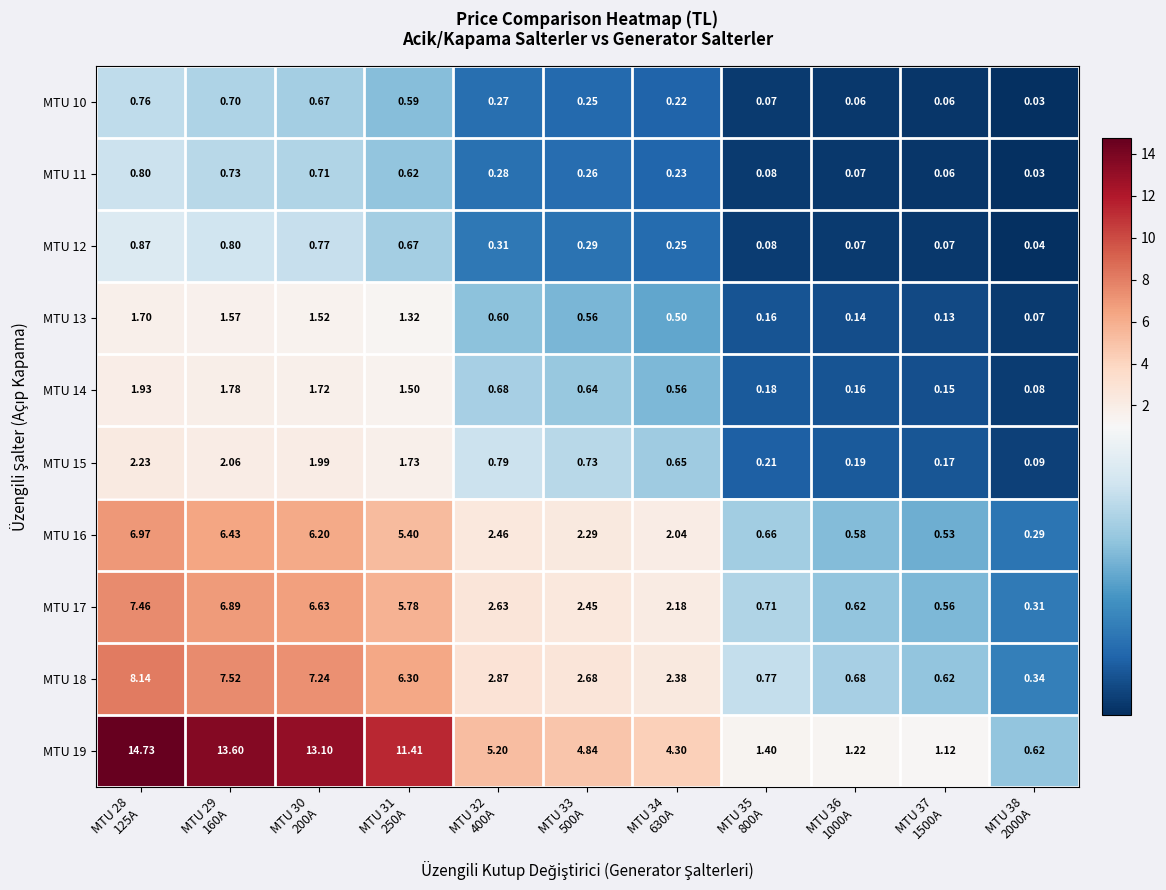

Reading left to right, extract all data points from this chart.

MTU 10: MTU 28
125A=0.8	MTU 29
160A=0.7	MTU 30
200A=0.7	MTU 31
250A=0.6	MTU 32
400A=0.3	MTU 33
500A=0.2	MTU 34
630A=0.2	MTU 35
800A=0.1	MTU 36
1000A=0.1	MTU 37
1500A=0.1	MTU 38
2000A=0.0
MTU 11: MTU 28
125A=0.8	MTU 29
160A=0.7	MTU 30
200A=0.7	MTU 31
250A=0.6	MTU 32
400A=0.3	MTU 33
500A=0.3	MTU 34
630A=0.2	MTU 35
800A=0.1	MTU 36
1000A=0.1	MTU 37
1500A=0.1	MTU 38
2000A=0.0
MTU 12: MTU 28
125A=0.9	MTU 29
160A=0.8	MTU 30
200A=0.8	MTU 31
250A=0.7	MTU 32
400A=0.3	MTU 33
500A=0.3	MTU 34
630A=0.2	MTU 35
800A=0.1	MTU 36
1000A=0.1	MTU 37
1500A=0.1	MTU 38
2000A=0.0
MTU 13: MTU 28
125A=1.7	MTU 29
160A=1.6	MTU 30
200A=1.5	MTU 31
250A=1.3	MTU 32
400A=0.6	MTU 33
500A=0.6	MTU 34
630A=0.5	MTU 35
800A=0.2	MTU 36
1000A=0.1	MTU 37
1500A=0.1	MTU 38
2000A=0.1
MTU 14: MTU 28
125A=1.9	MTU 29
160A=1.8	MTU 30
200A=1.7	MTU 31
250A=1.5	MTU 32
400A=0.7	MTU 33
500A=0.6	MTU 34
630A=0.6	MTU 35
800A=0.2	MTU 36
1000A=0.2	MTU 37
1500A=0.1	MTU 38
2000A=0.1
MTU 15: MTU 28
125A=2.2	MTU 29
160A=2.1	MTU 30
200A=2.0	MTU 31
250A=1.7	MTU 32
400A=0.8	MTU 33
500A=0.7	MTU 34
630A=0.7	MTU 35
800A=0.2	MTU 36
1000A=0.2	MTU 37
1500A=0.2	MTU 38
2000A=0.1
MTU 16: MTU 28
125A=7.0	MTU 29
160A=6.4	MTU 30
200A=6.2	MTU 31
250A=5.4	MTU 32
400A=2.5	MTU 33
500A=2.3	MTU 34
630A=2.0	MTU 35
800A=0.7	MTU 36
1000A=0.6	MTU 37
1500A=0.5	MTU 38
2000A=0.3
MTU 17: MTU 28
125A=7.5	MTU 29
160A=6.9	MTU 30
200A=6.6	MTU 31
250A=5.8	MTU 32
400A=2.6	MTU 33
500A=2.5	MTU 34
630A=2.2	MTU 35
800A=0.7	MTU 36
1000A=0.6	MTU 37
1500A=0.6	MTU 38
2000A=0.3
MTU 18: MTU 28
125A=8.1	MTU 29
160A=7.5	MTU 30
200A=7.2	MTU 31
250A=6.3	MTU 32
400A=2.9	MTU 33
500A=2.7	MTU 34
630A=2.4	MTU 35
800A=0.8	MTU 36
1000A=0.7	MTU 37
1500A=0.6	MTU 38
2000A=0.3
MTU 19: MTU 28
125A=14.7	MTU 29
160A=13.6	MTU 30
200A=13.1	MTU 31
250A=11.4	MTU 32
400A=5.2	MTU 33
500A=4.8	MTU 34
630A=4.3	MTU 35
800A=1.4	MTU 36
1000A=1.2	MTU 37
1500A=1.1	MTU 38
2000A=0.6